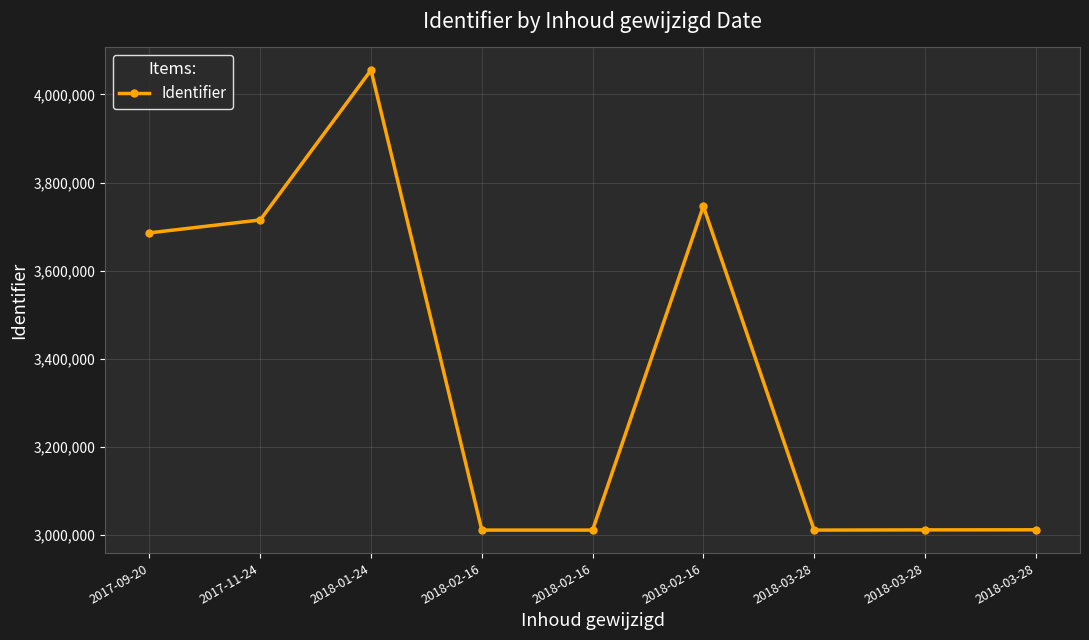

Is this an area chart (filled region under the line)?

No